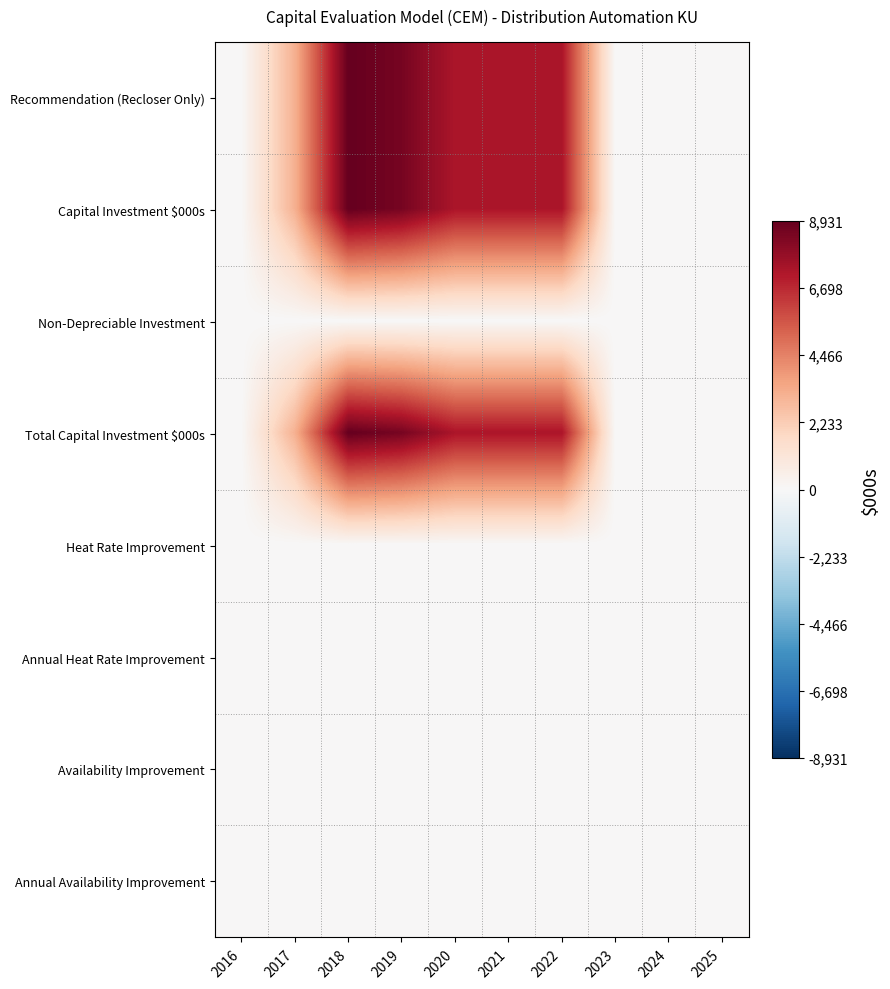

What is the greatest value displayed?

8931